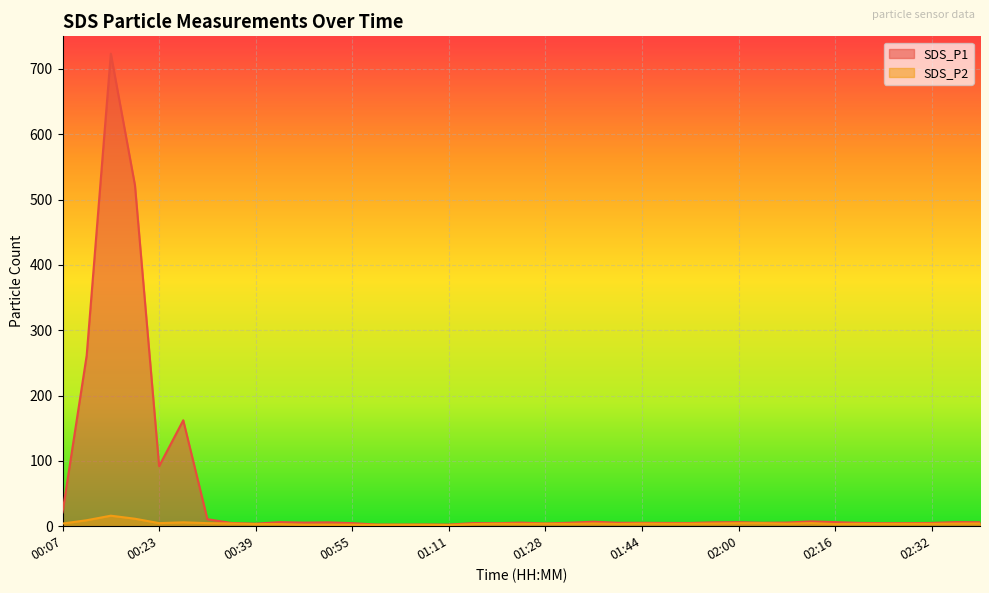

How many data points in SDS_P1 are less than 5?

13